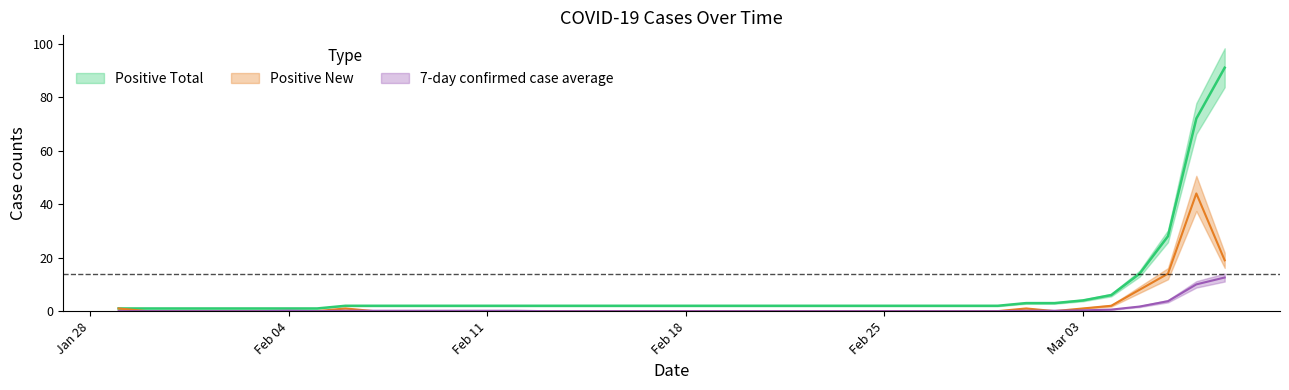

Rank the series by their average value, from highest to lowest.

Positive Total, Positive New, 7-day confirmed case average